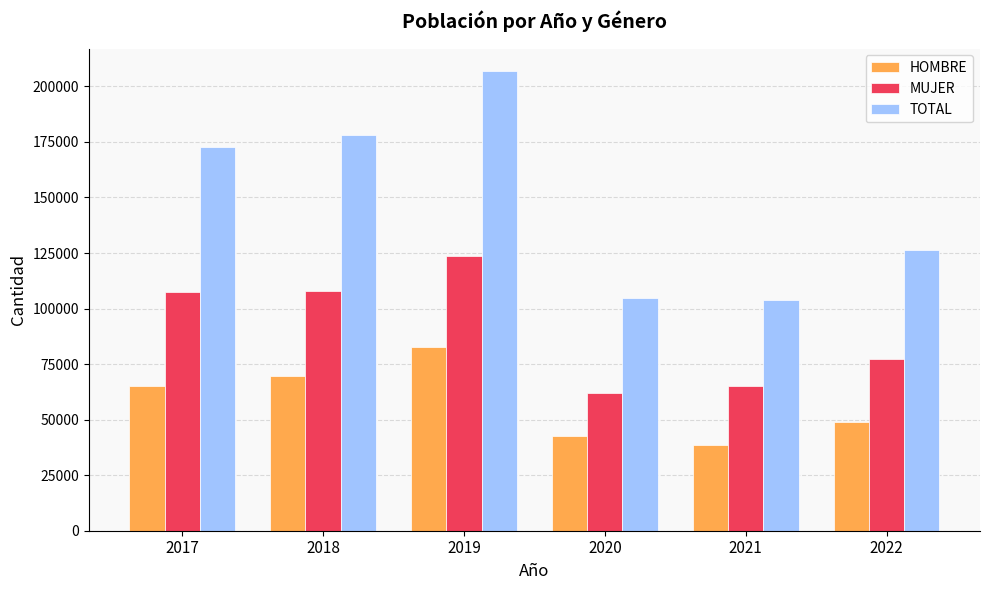

Rank the series by their maximum value, from lowest to highest.

HOMBRE, MUJER, TOTAL